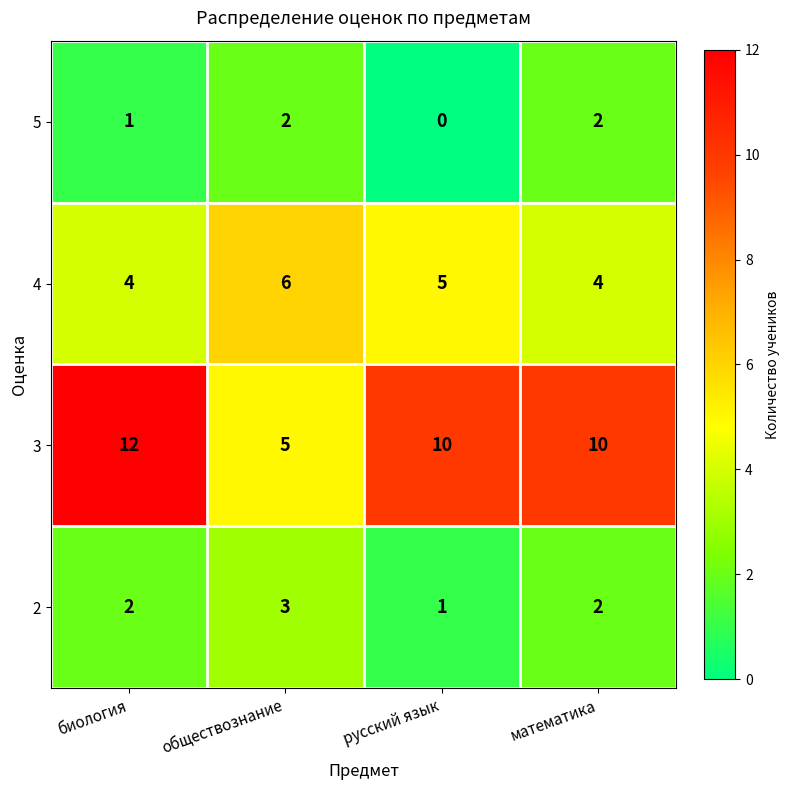

What is the spread (max minus min) of values at биология?

11